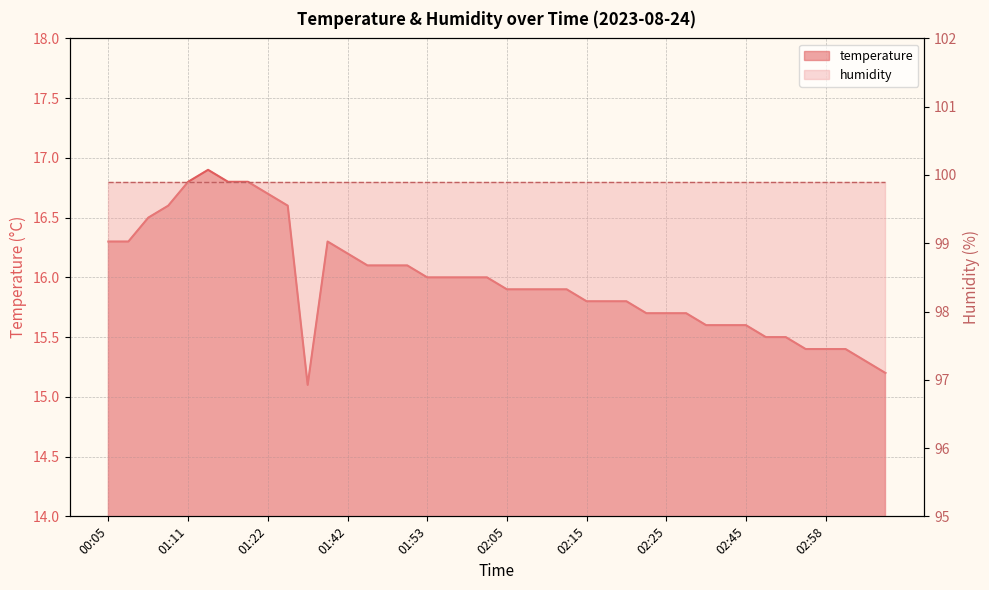

How many lines are shown in the chart?

1